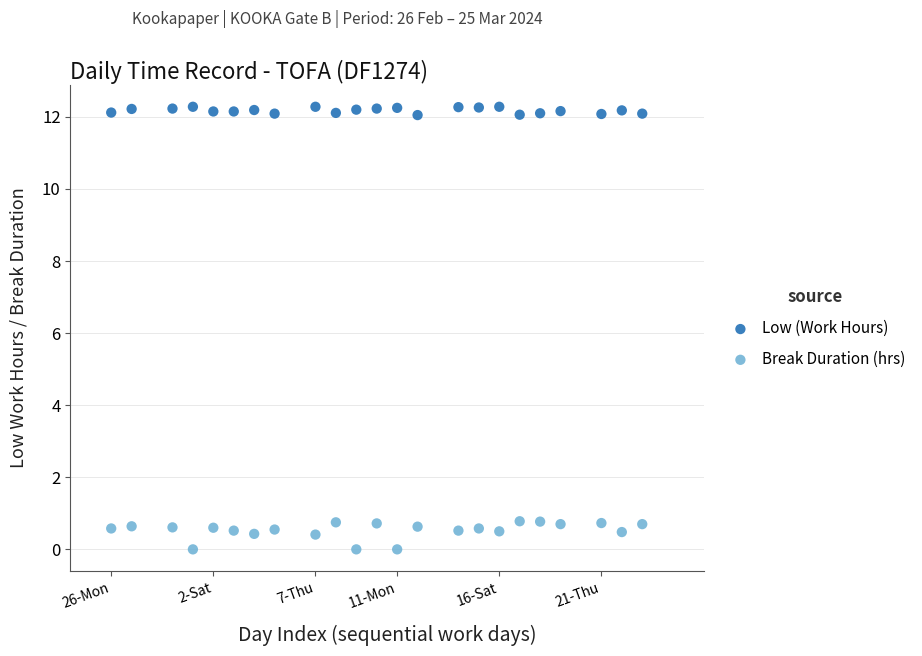

Which series contains the highest Y value?

Low (Work Hours)